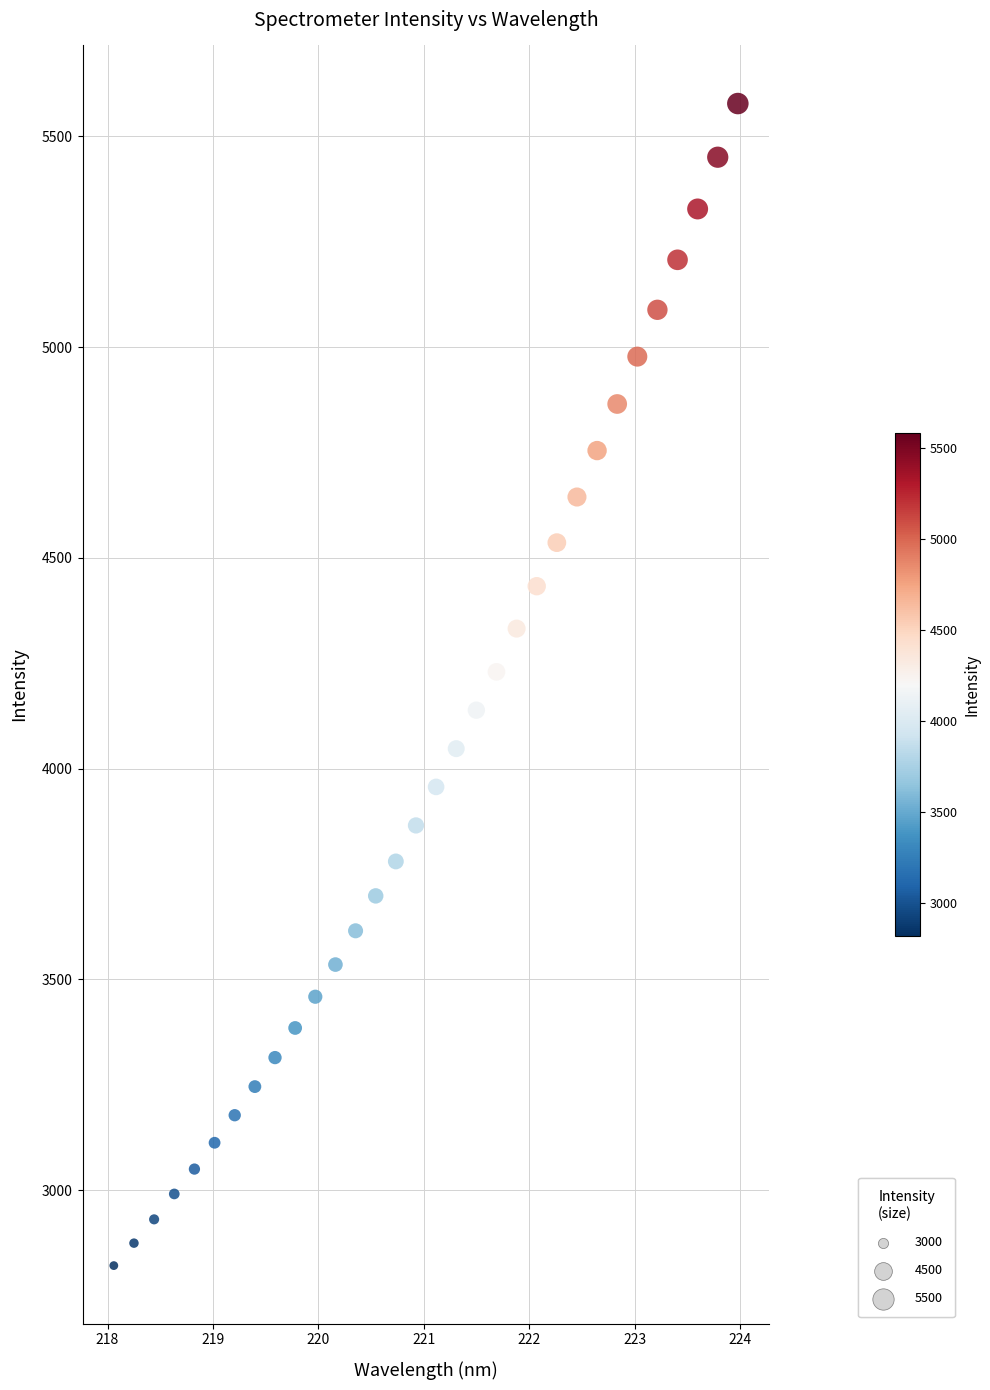

What is the range of Y values (max minus min)?

2756.9